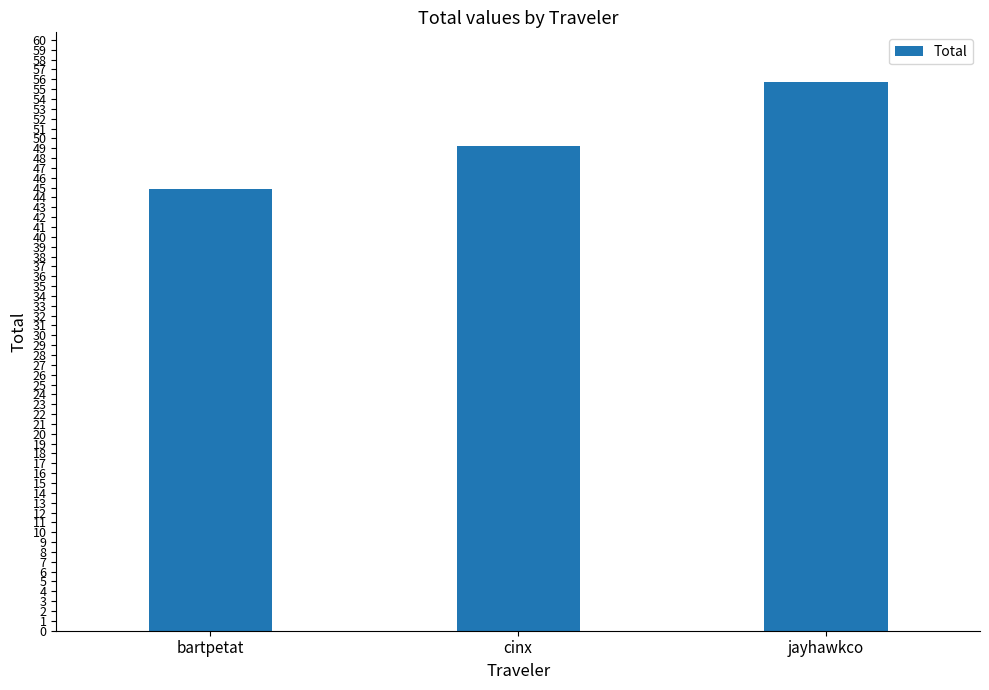

What is the difference between the maximum and minimum values?

10.9